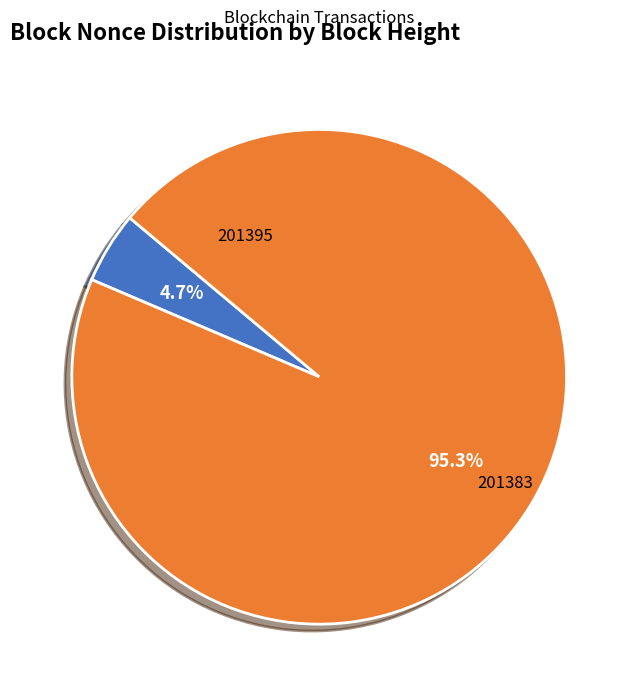

Is there any slice that represents more than half of the pie?

Yes